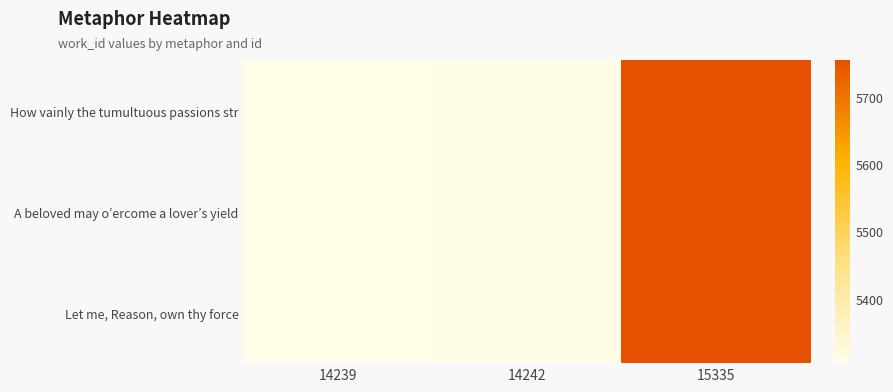

What is the smallest value displayed?

5304